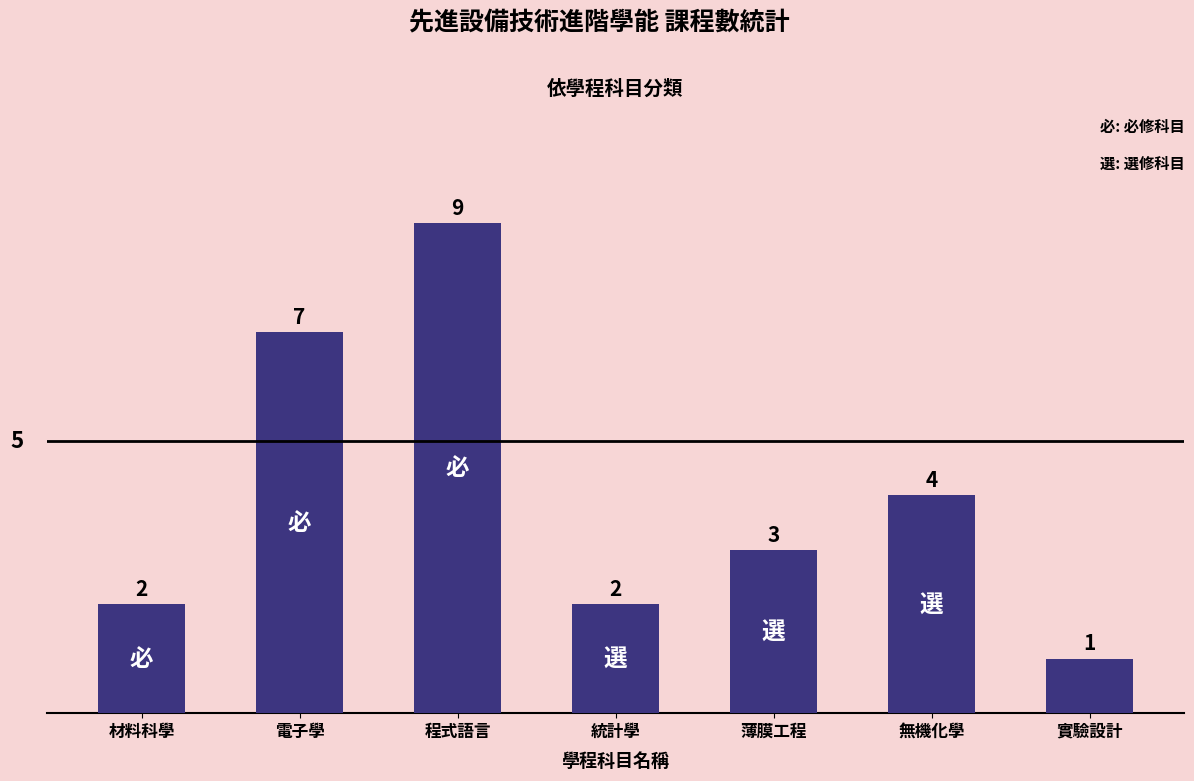

What is the sum of the values at 材料科學 and 程式語言?

11